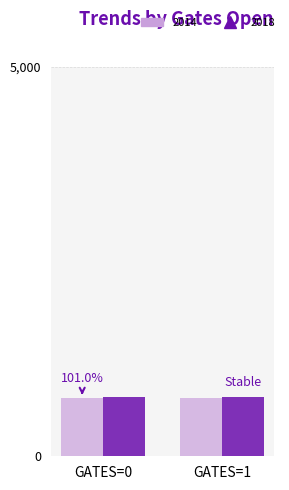

What is the difference between the highest and lowest values at GATES=0?

7.2